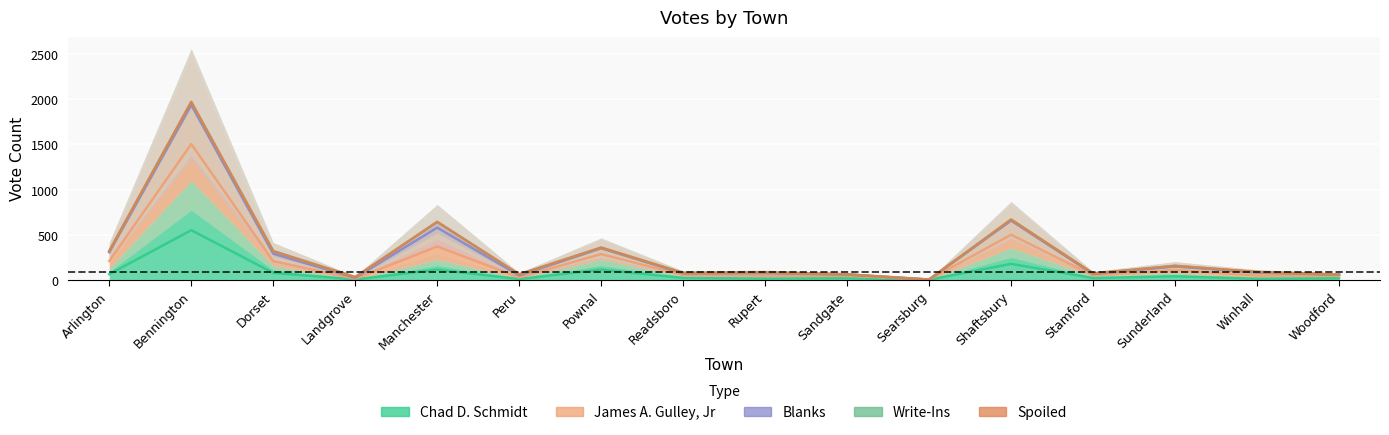

What is the average value of the Blanks series?

26